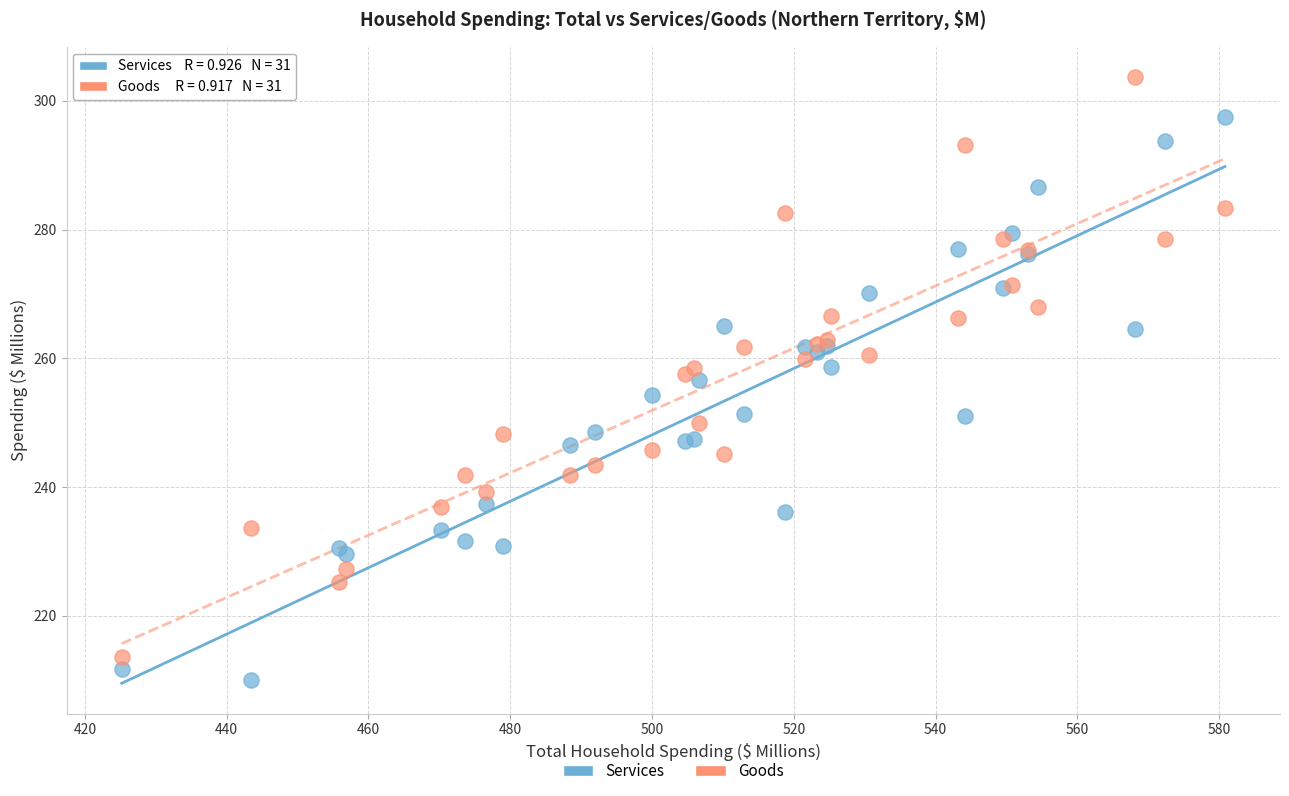

Which series reaches the minimum Y coordinate?

Services